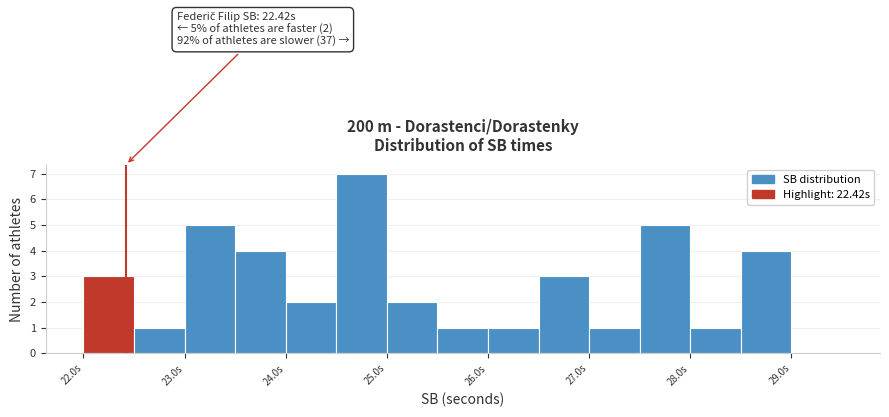

Which range on the x-axis has the tallest bar?

24.5 to 25.0